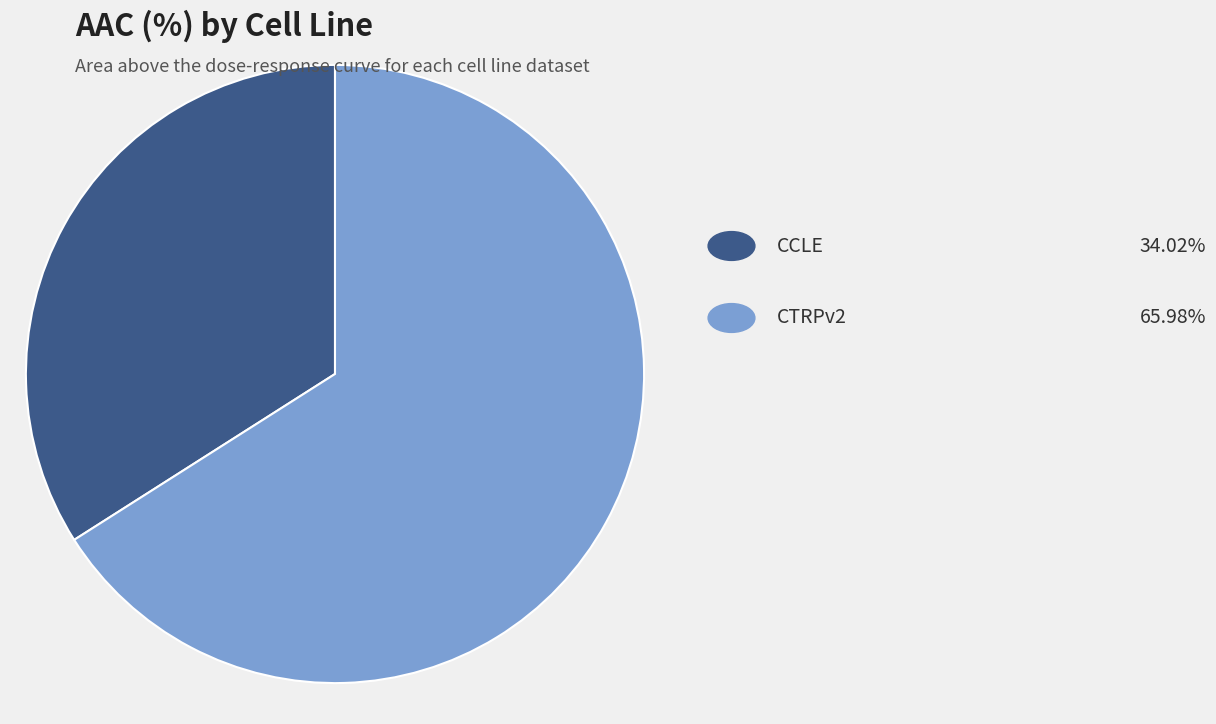

Does any single category account for the majority?

Yes